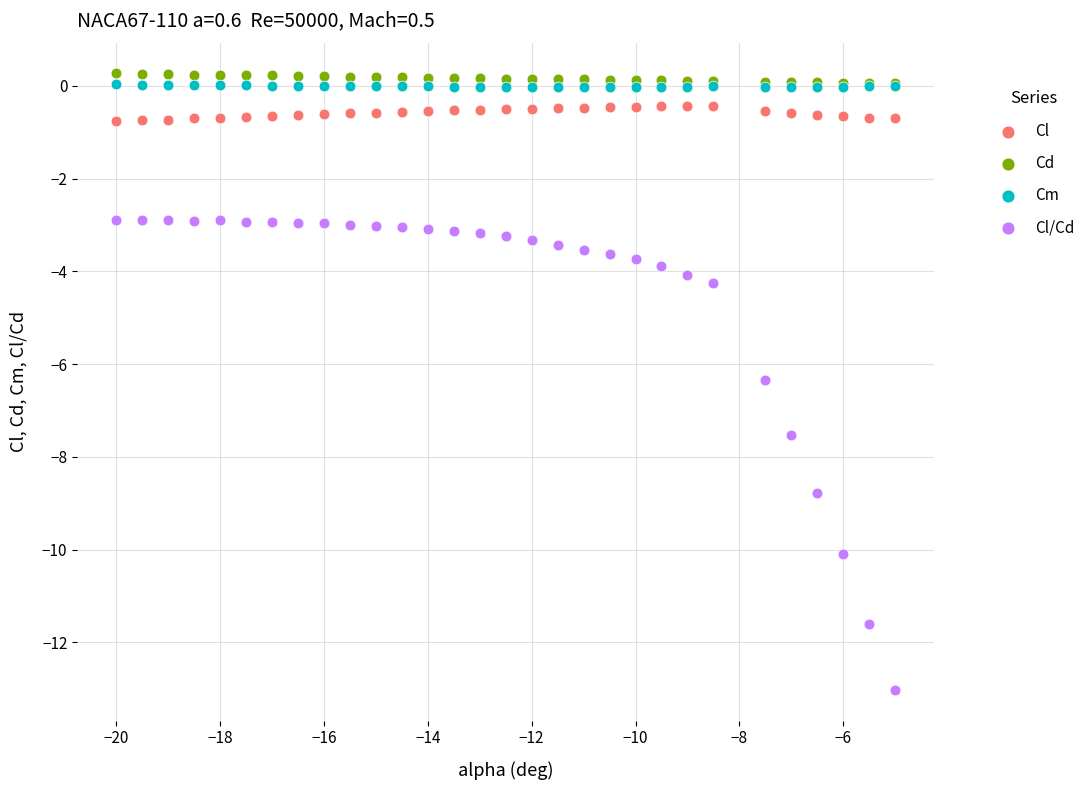

Across all series, what Y value is closest to -6?

-6.3